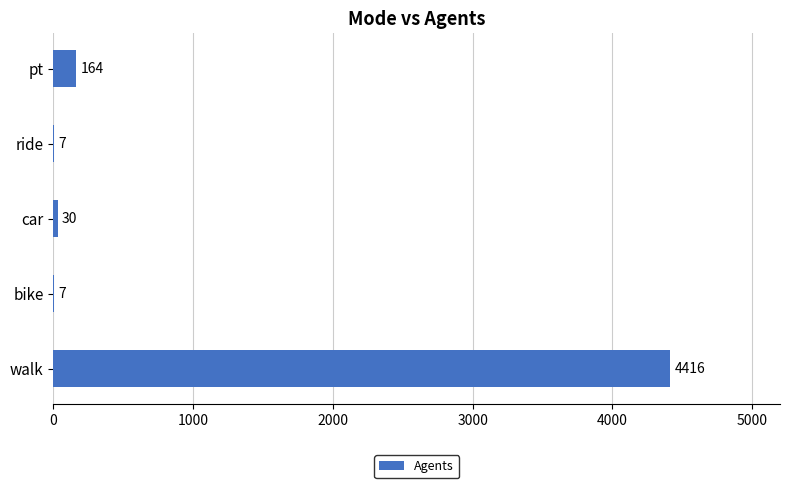

What is the sum of the values at walk and bike?

4423